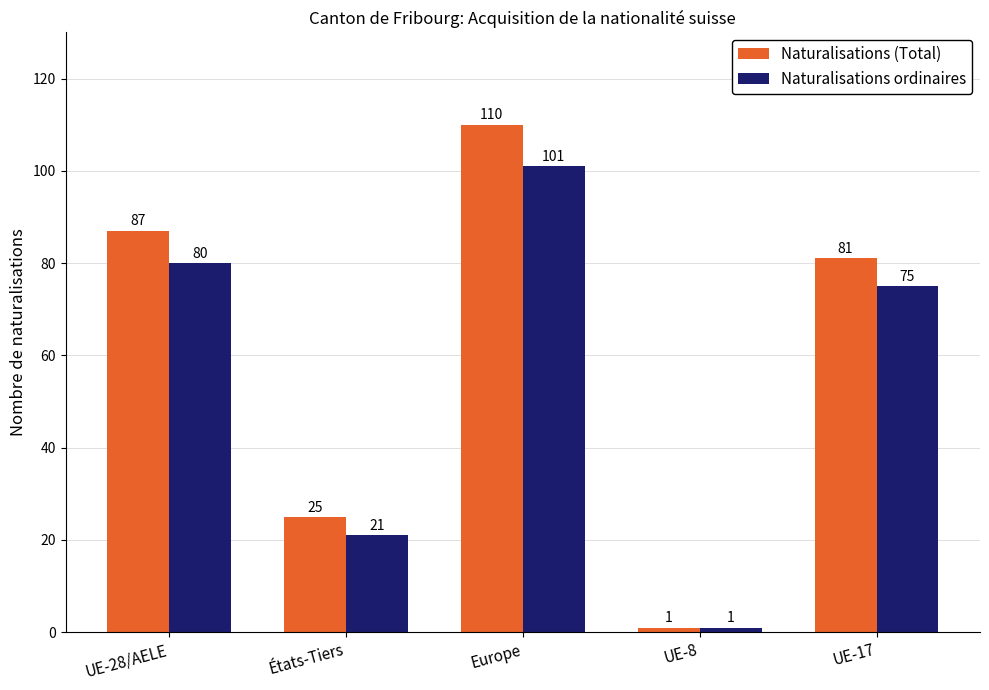

What is the total value across all series at UE-28/AELE?

167